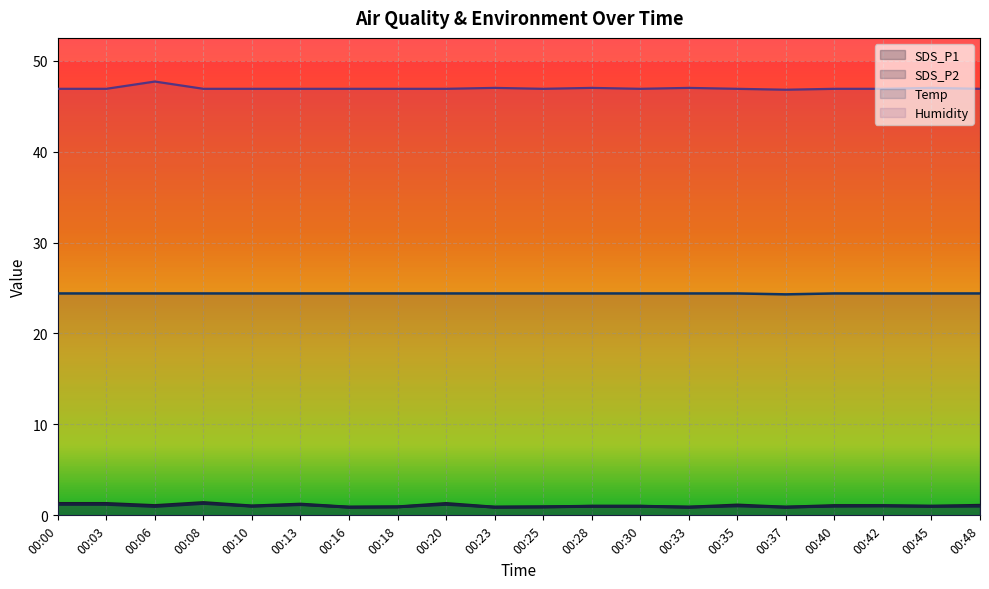

Between 00:03 and 00:40, which is larger?

00:03